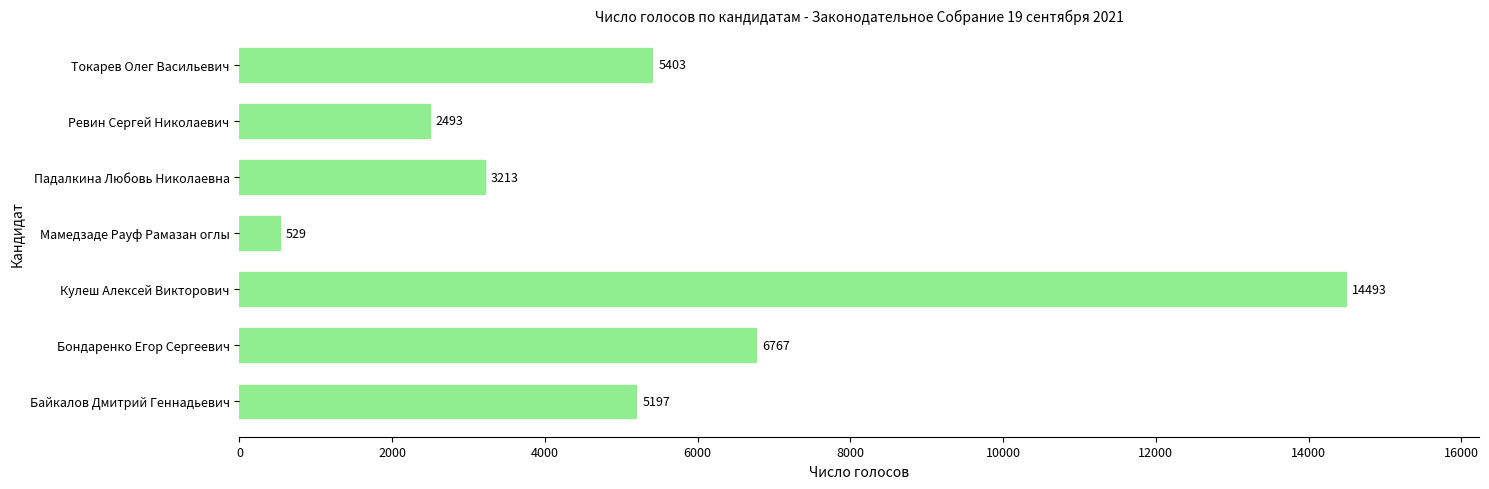

What is the average value?

5442